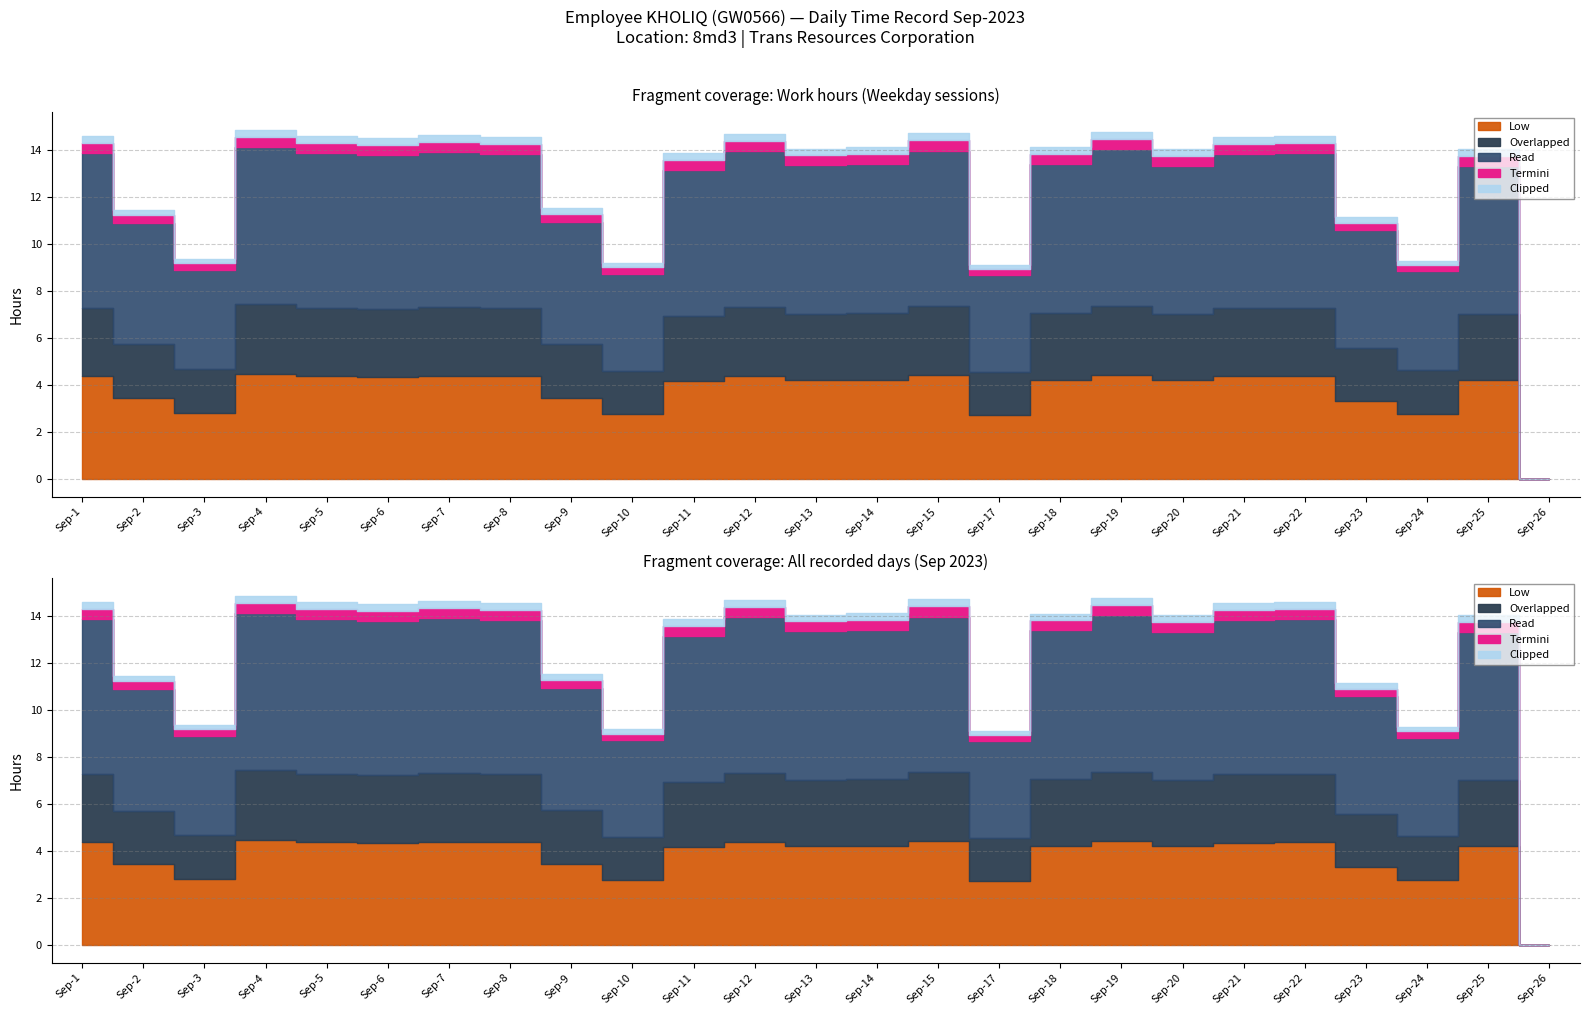

True or false: Break Total and Low intersect in this chart.

False